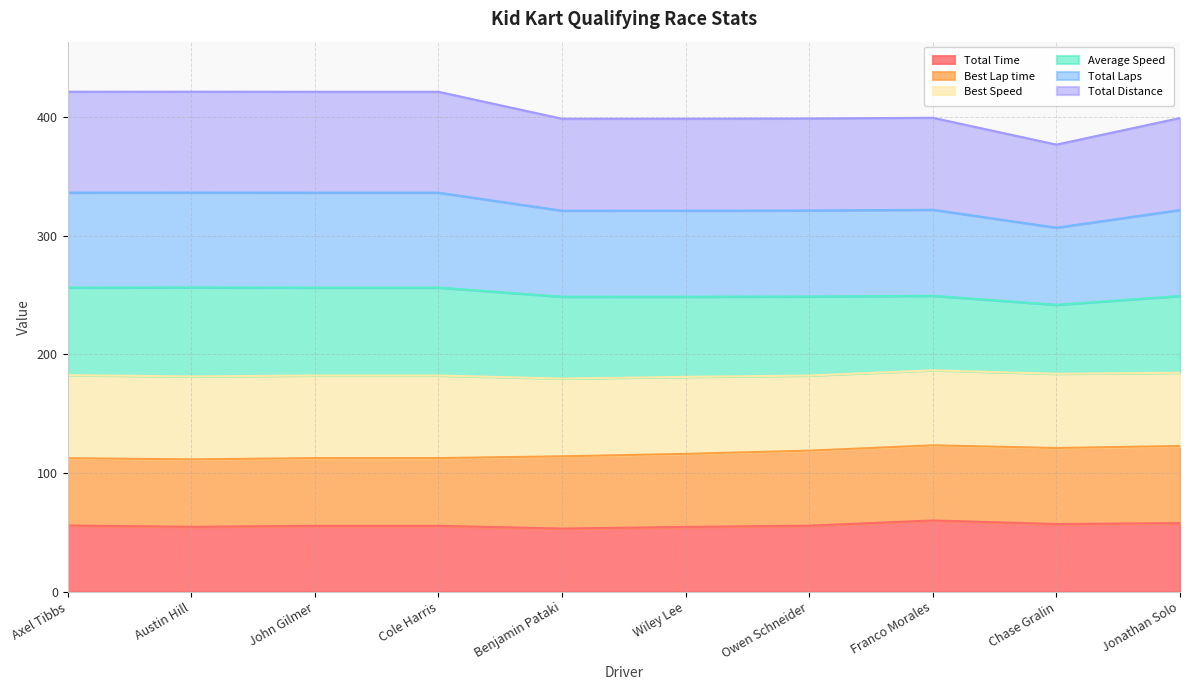

What is the label of the 2nd point from the right?

Chase Gralin